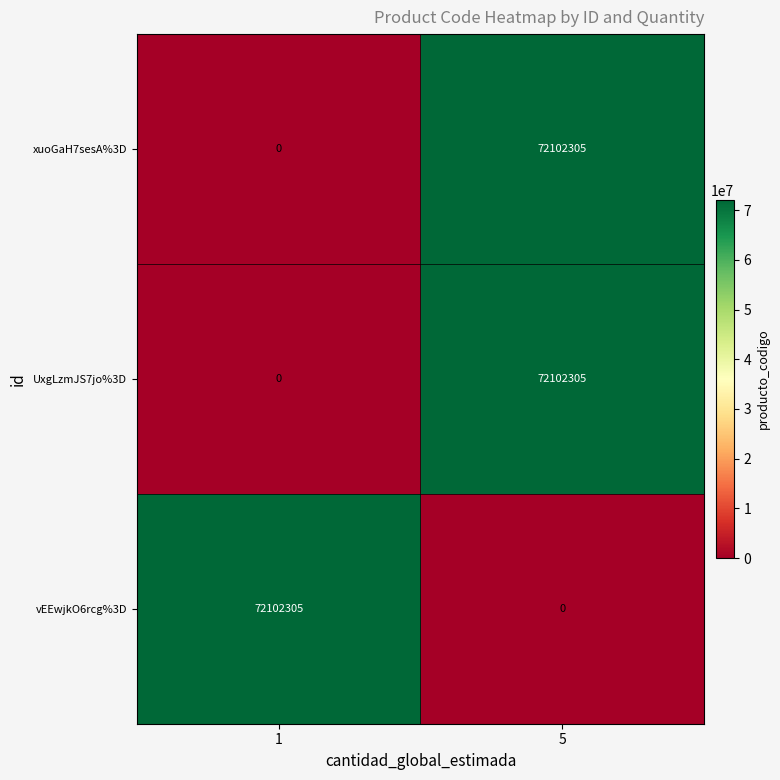

What is the sum of all vEEwjkO6rcg%3D values?

72102305